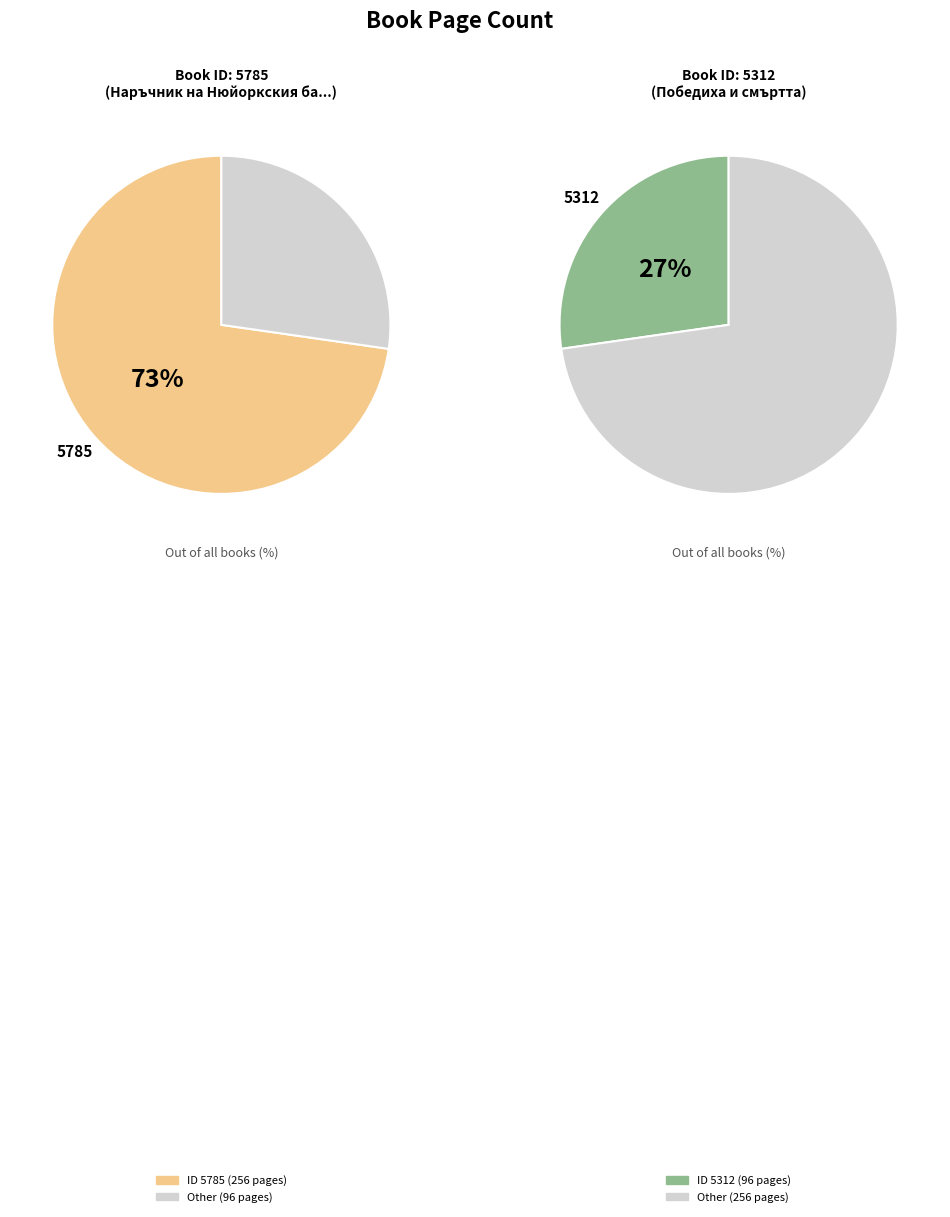

Does 5785 account for over 50% of the chart?

Yes